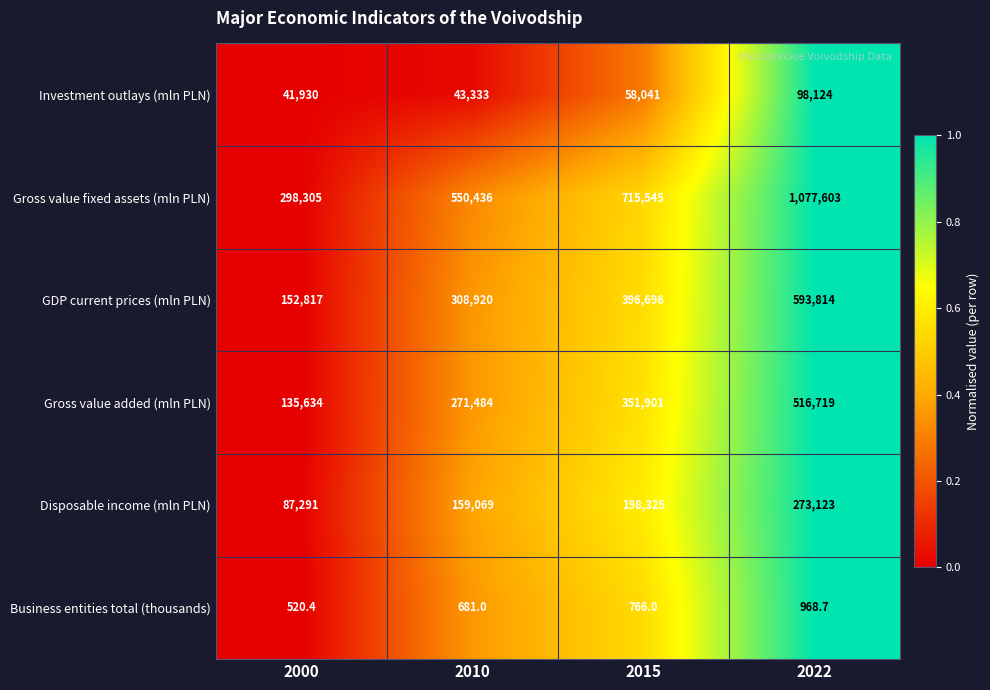

How many distinct data groups are displayed?

6